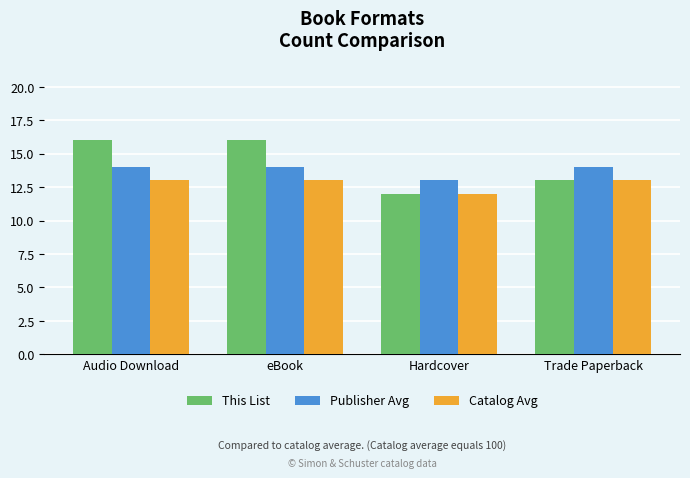

At how many categories does at least one series exceed 12?

4